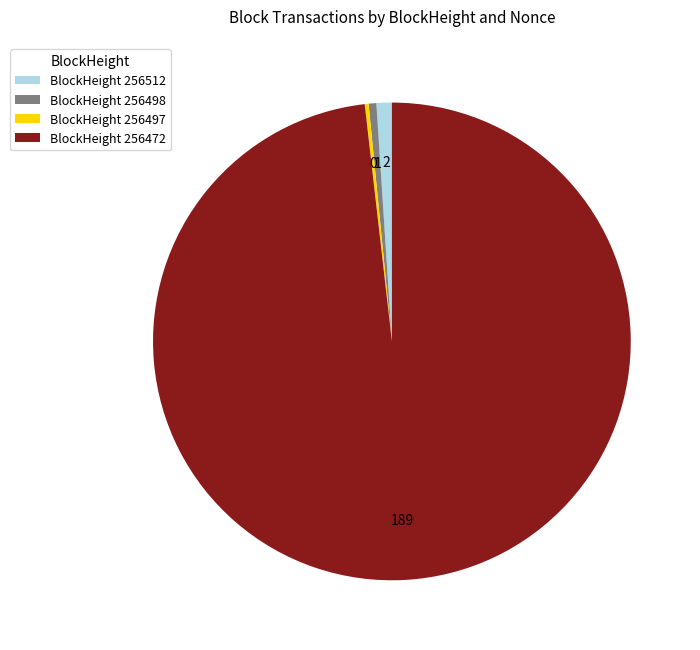

Between BlockHeight 256512 and BlockHeight 256472, which is larger?

BlockHeight 256472